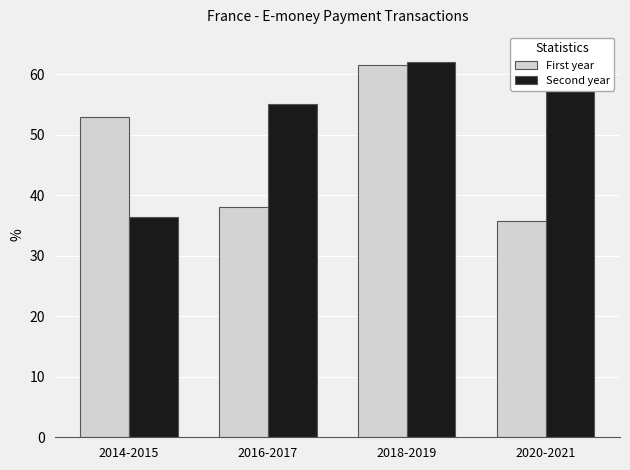

Which series has the largest total across all categories?

Second year